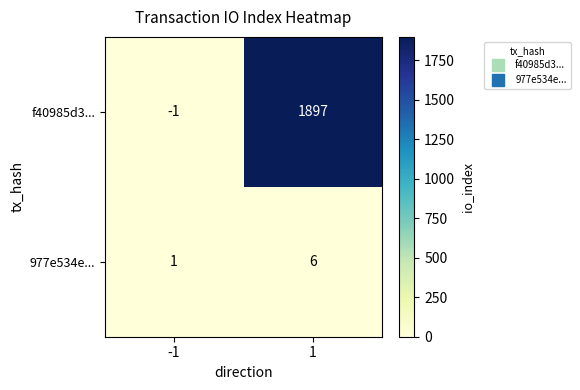

The value of f40985d3... at -1 is -2. True or false?

False